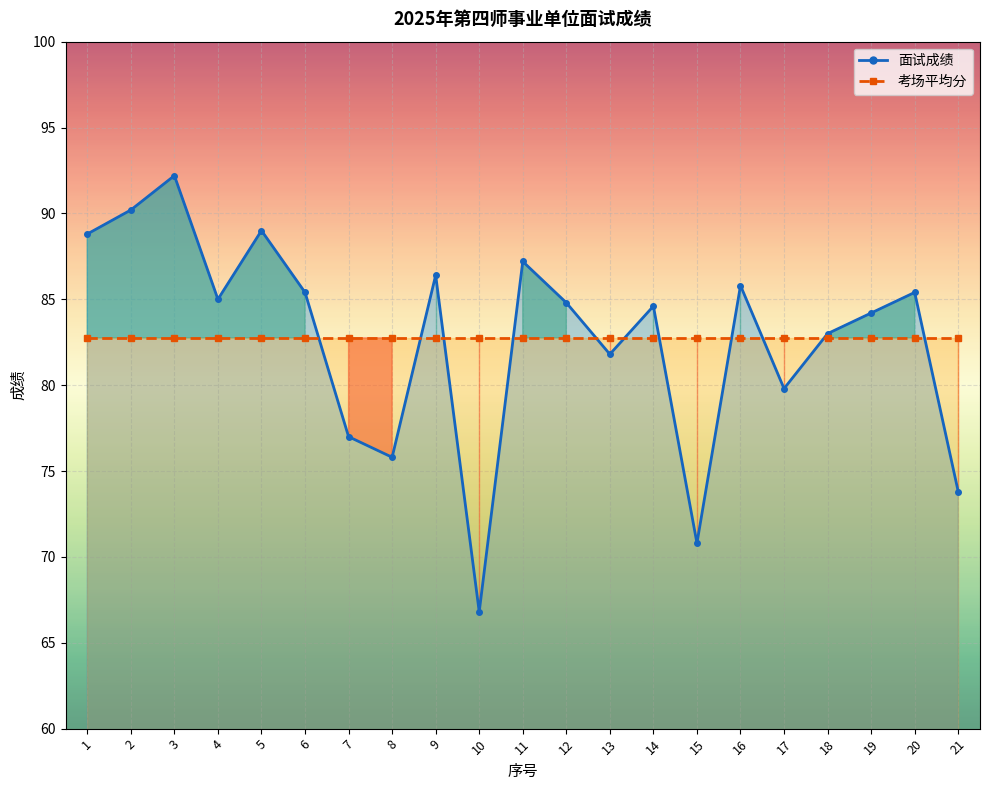

Which series has the widest spread of values?

面试成绩_line